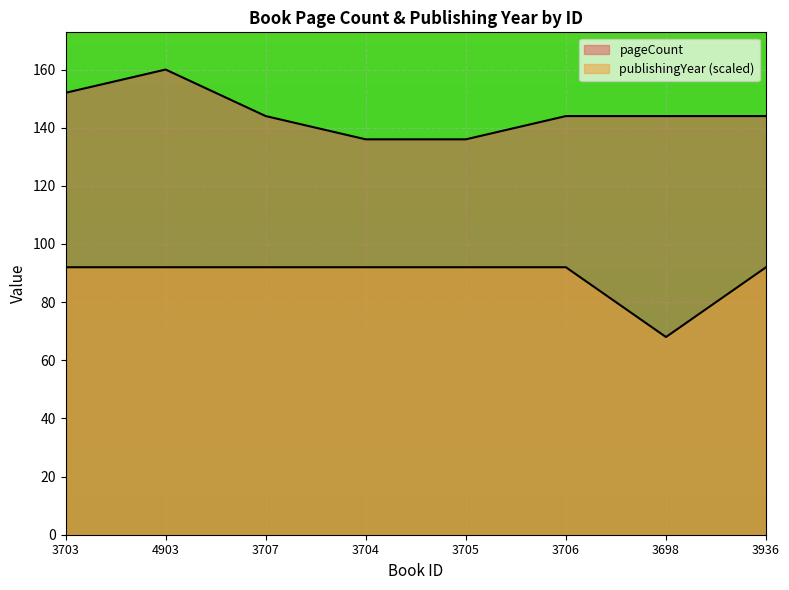

At which category is the sum across all series the highest?

4903